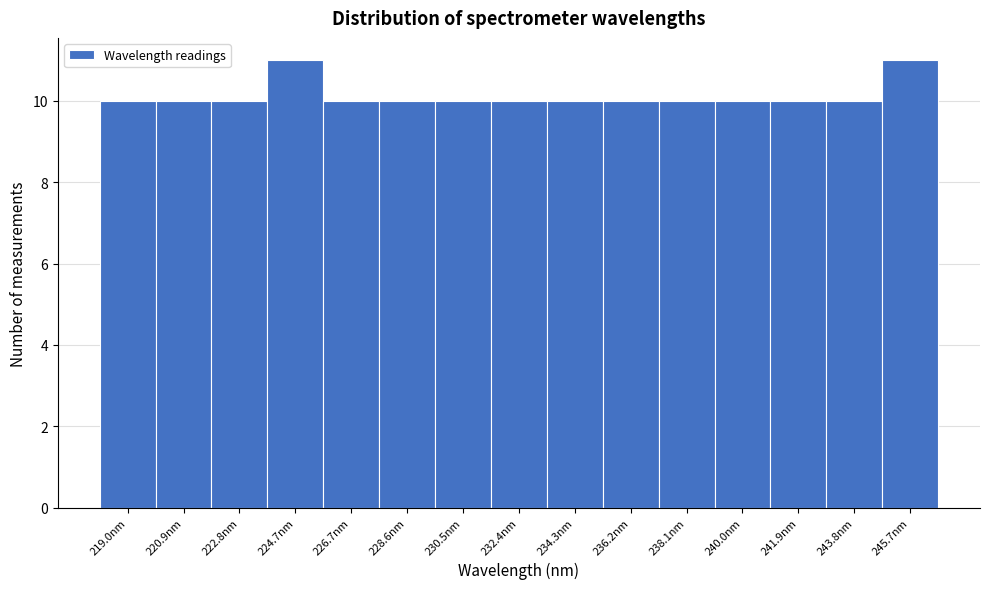

Reading left to right, list every bar in this chart as the range it spans on the x-axis followed by its height. Neither the bar edges nor the heights are printed on the chart, so give them approximately, as read against the axes.

218.0 to 220.0: 10
220.0 to 221.8: 10
221.8 to 223.8: 10
223.8 to 225.6: 11
225.6 to 227.6: 10
227.6 to 229.6: 10
229.6 to 231.4: 10
231.4 to 233.4: 10
233.4 to 235.2: 10
235.2 to 237.2: 10
237.2 to 239.0: 10
239.0 to 241.0: 10
241.0 to 242.8: 10
242.8 to 244.8: 10
244.8 to 246.6: 11